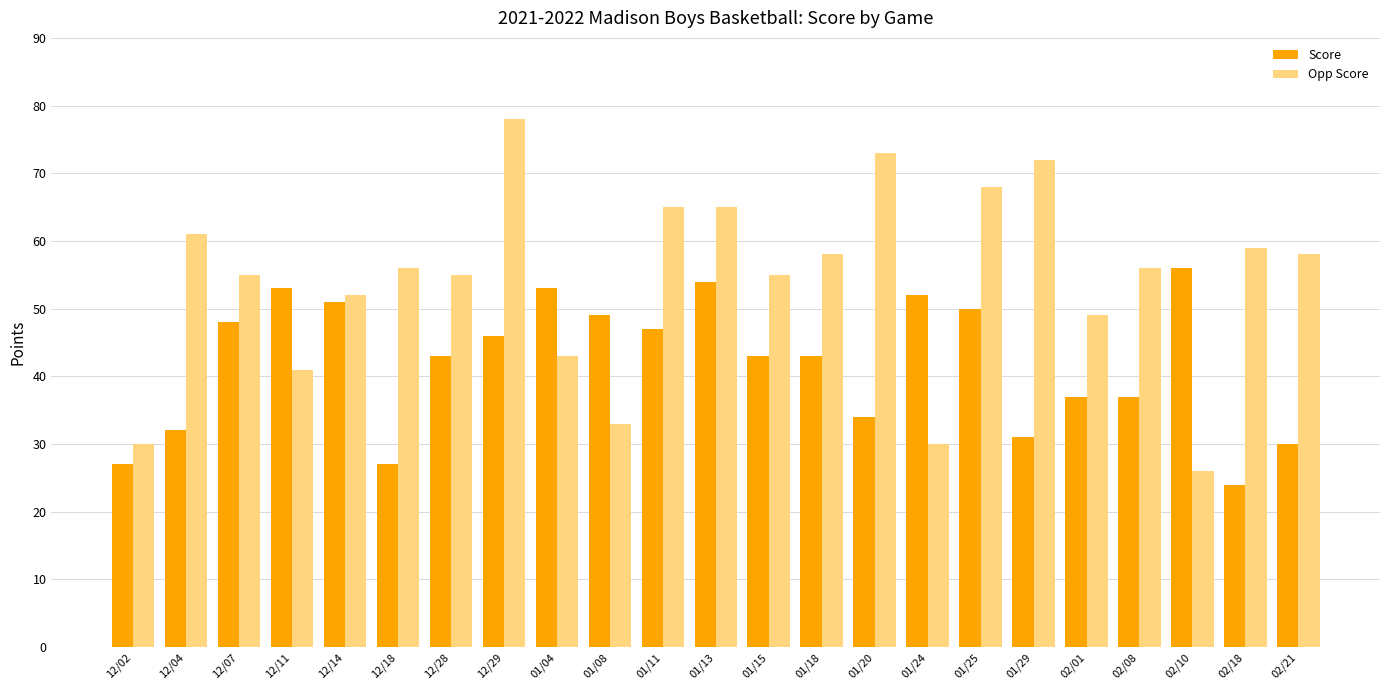

Which category has the highest value in the Score series?

02/10